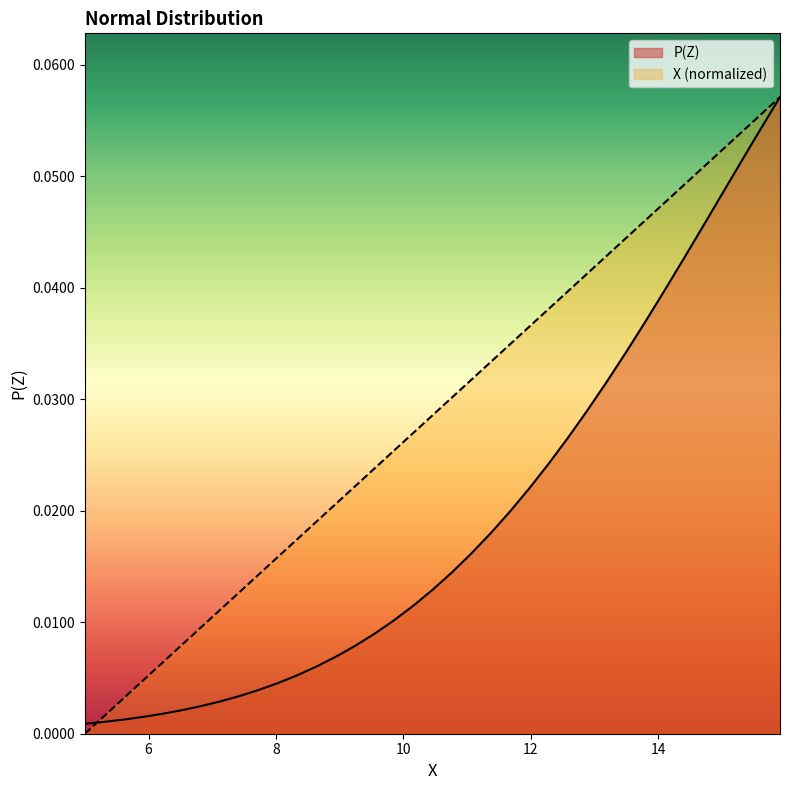

What is the label of the 7th point from the right?

14.090909090909083